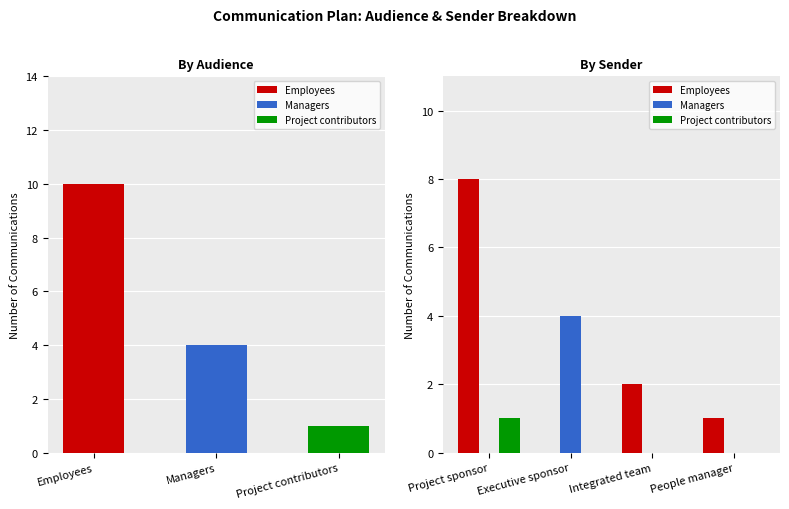

At which label is Project contributors closest to 0?

Executive sponsor